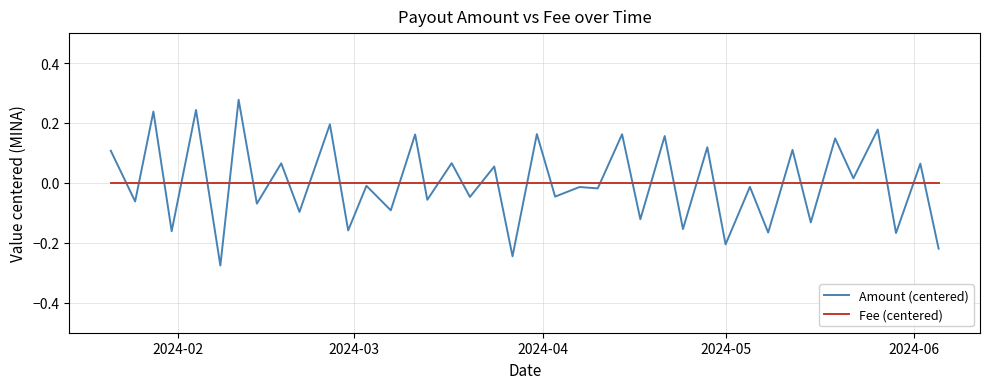

How many distinct data groups are displayed?

2